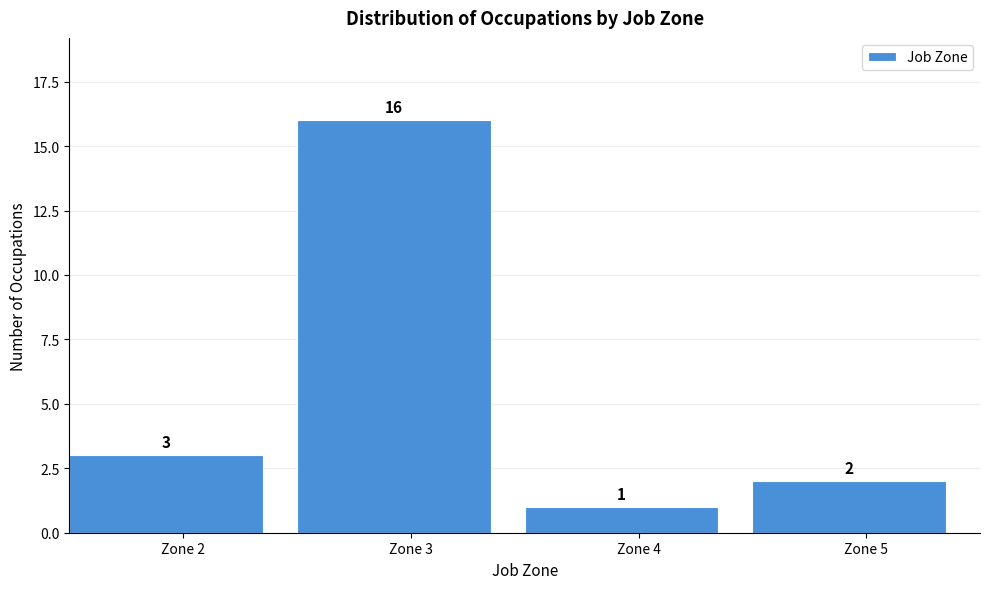

How tall is the bar that spans 2.5 to 3.5 on the x-axis?

16